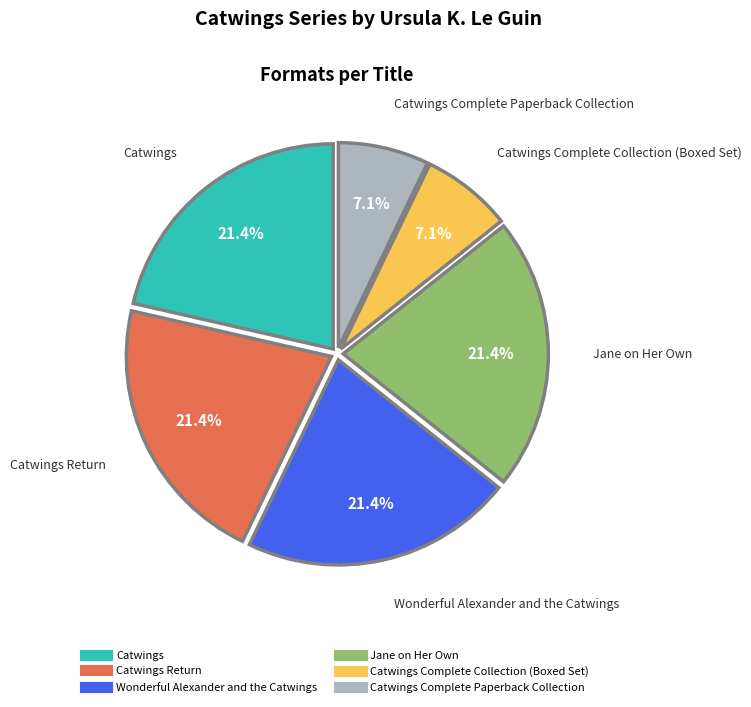

Is there any slice that represents more than half of the pie?

No